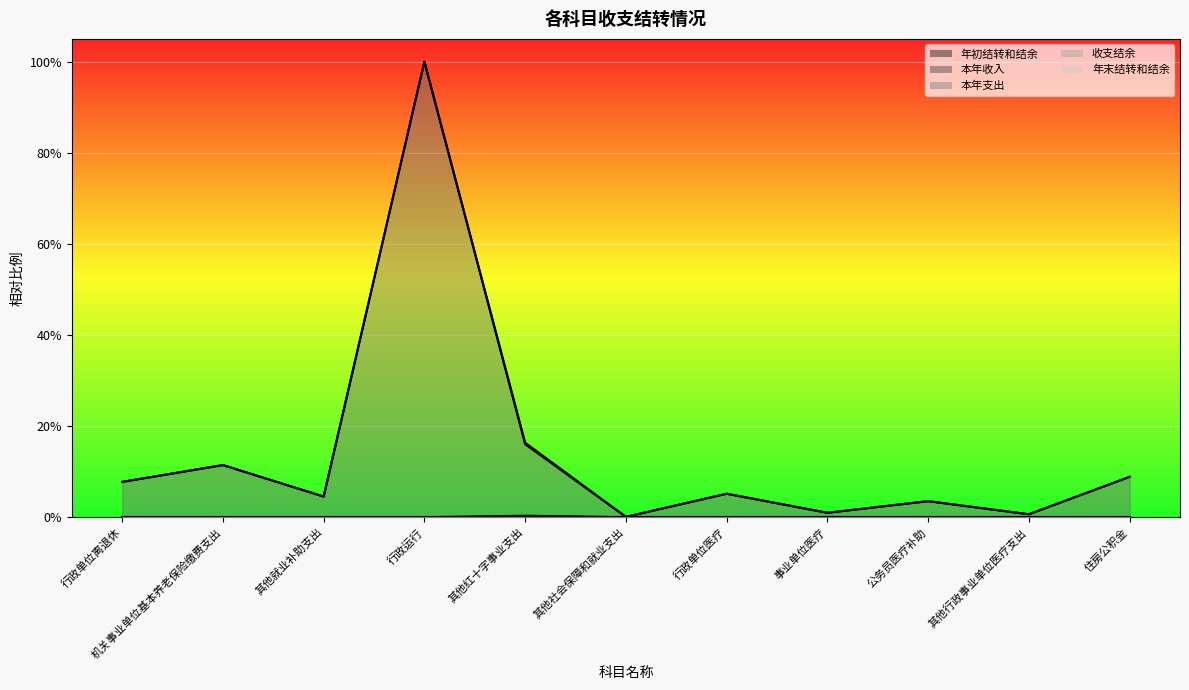

True or false: 年初结转和结余 and 本年收入 intersect in this chart.

False